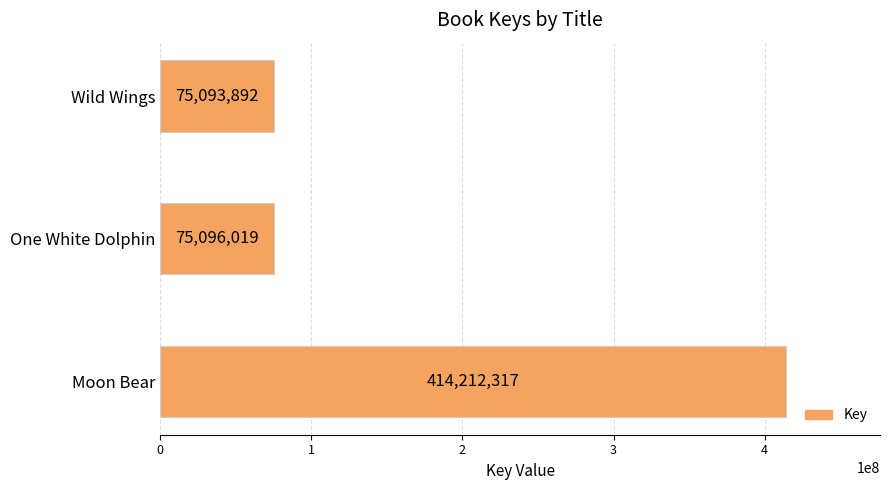

Approximately how many times larger is the value at Moon Bear compared to One White Dolphin?

5.5